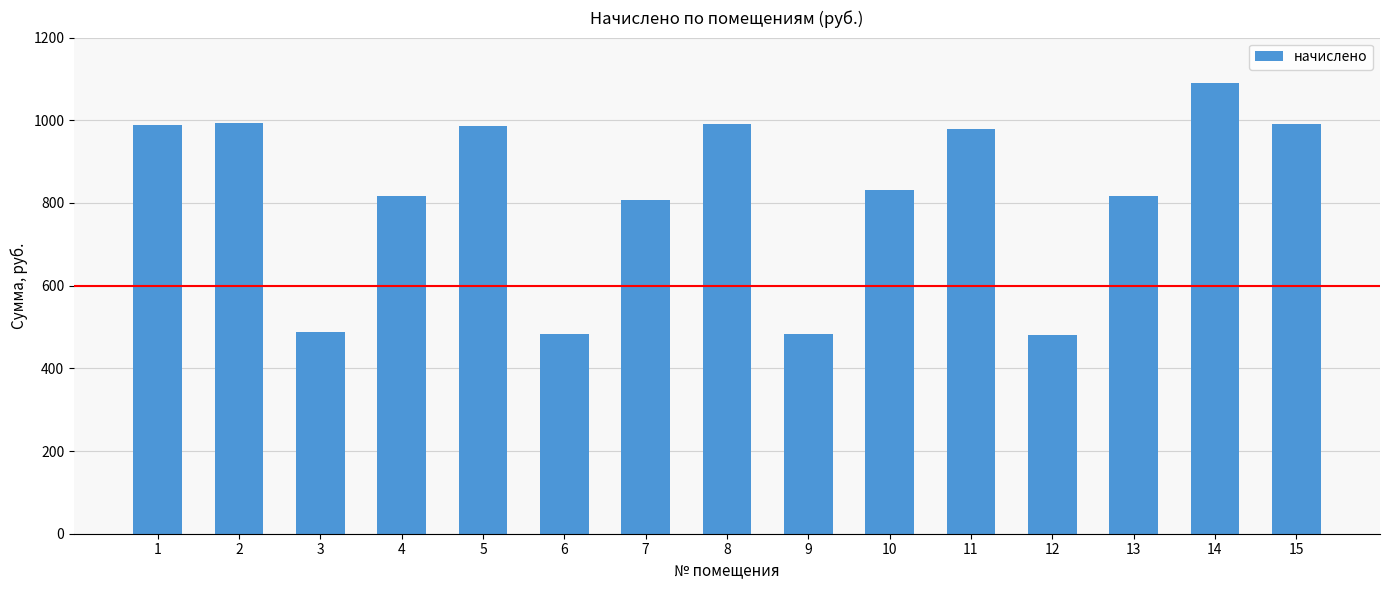

What is the difference between the values at 3 and 13?

329.1